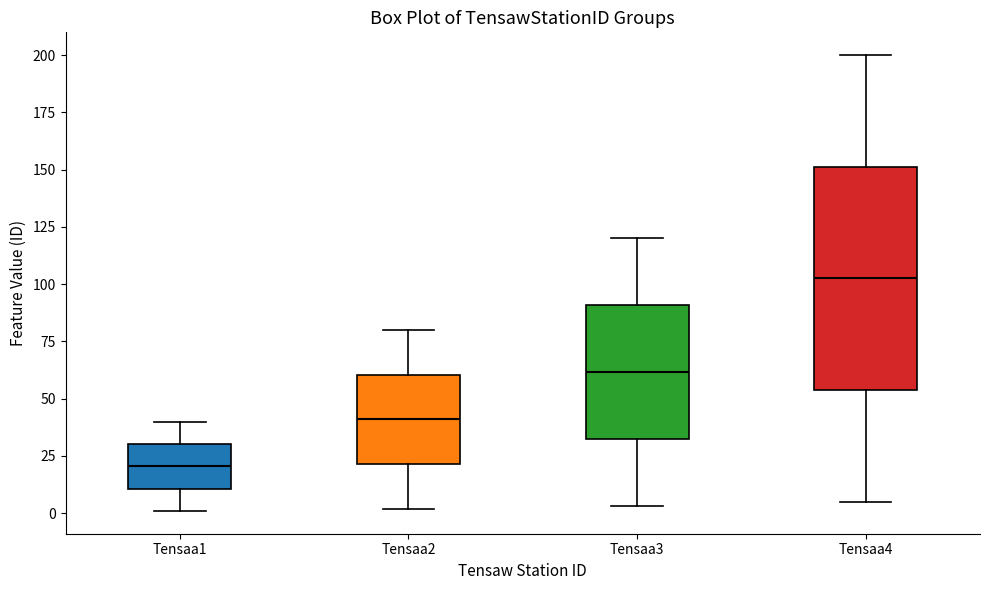

Where does the upper whisker of the box for Tensaa1 end on the y-axis? The values are not printed on the chart, so give them approximately, as read against the axis.

40